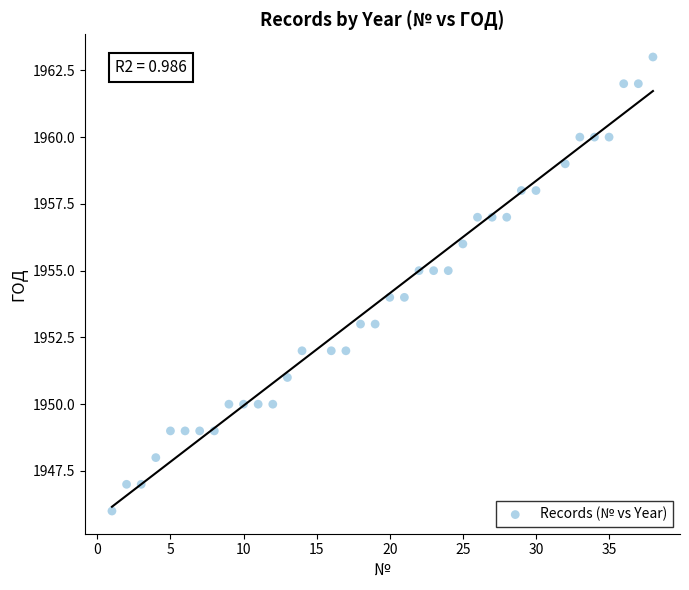

What is the range of X values (max minus min)?

37